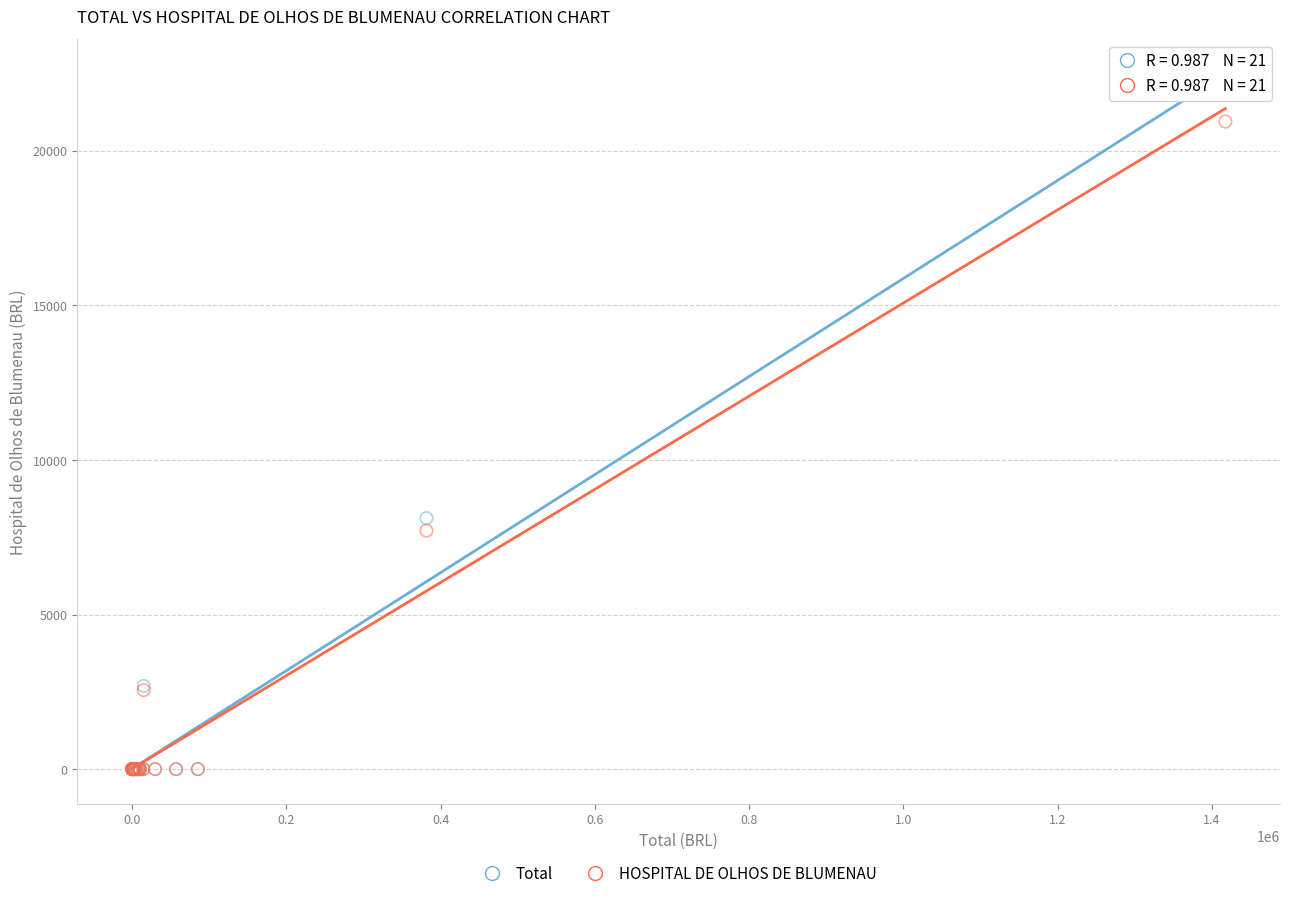

Across all series, what Y value is closest to 11025?

8119.4